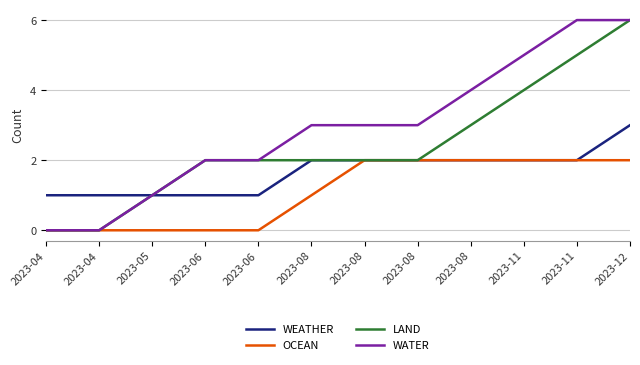

What is the sum of the LAND values at 2023-08 and 2023-08?

4